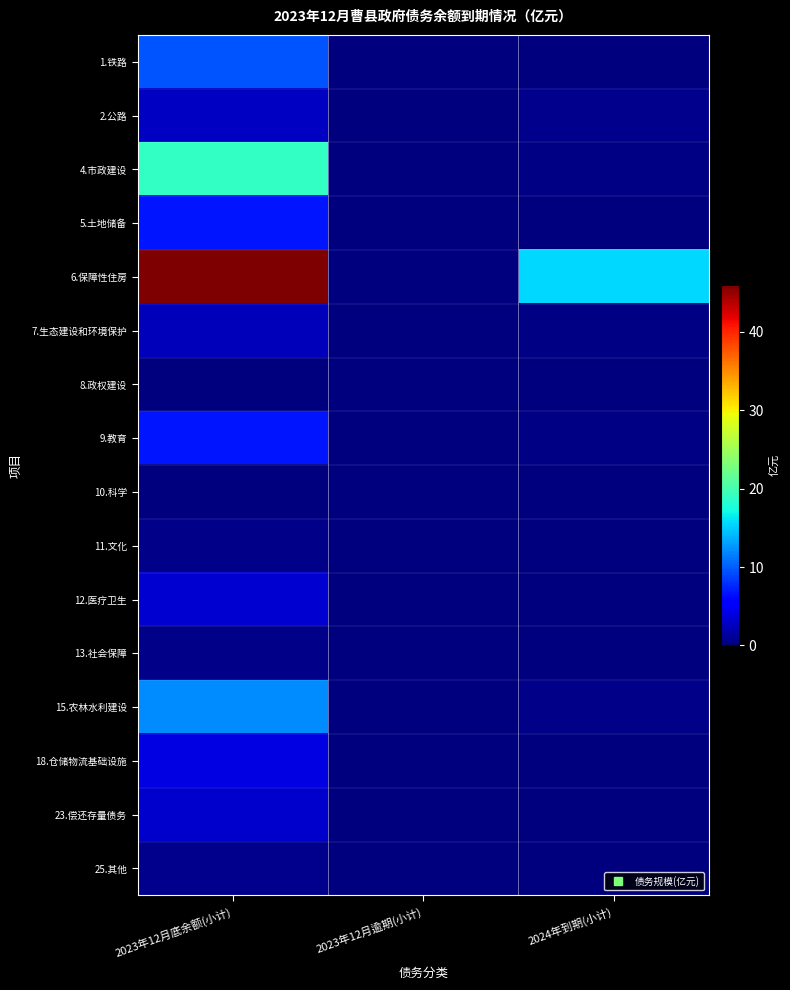

Which label corresponds to the largest value in the chart?

2023年12月底余额(小计)